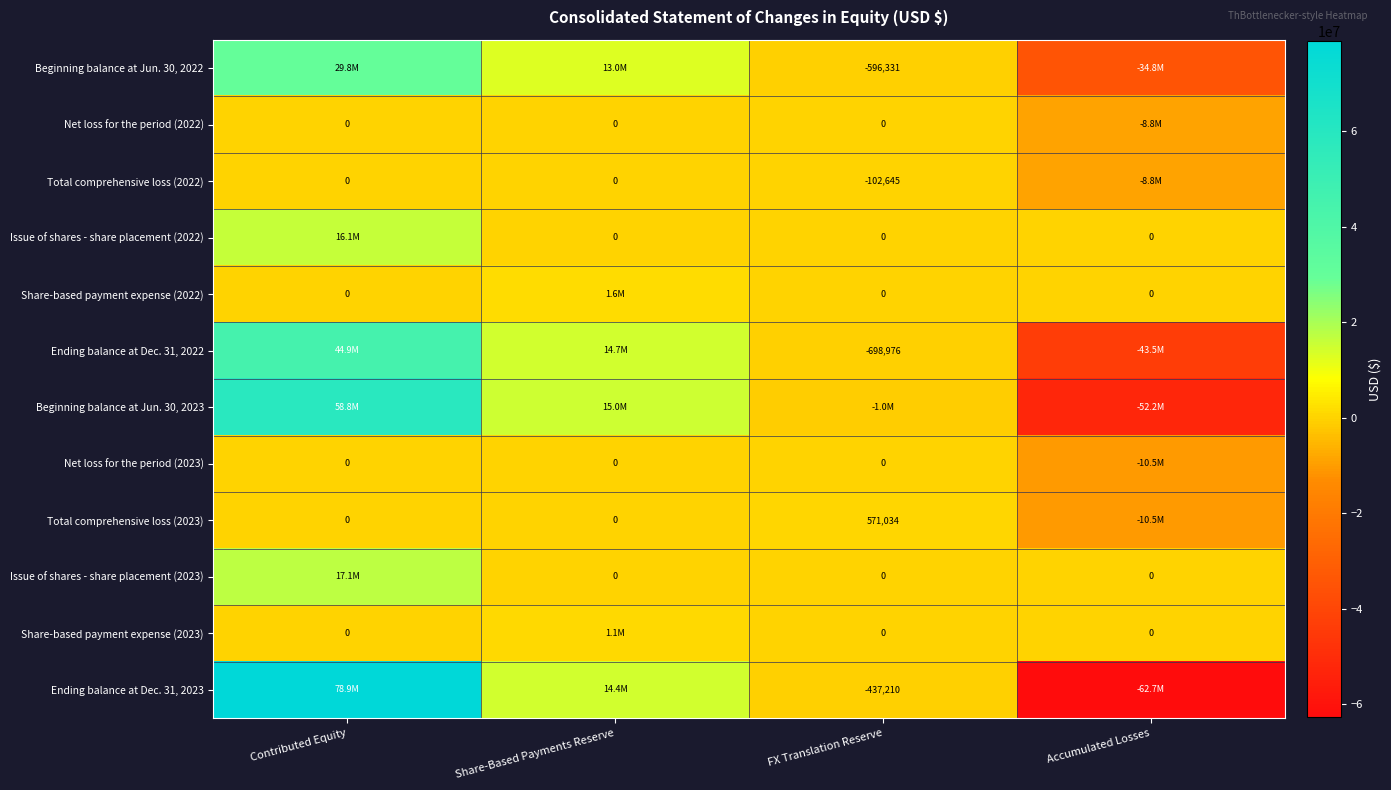

Is it true that Total comprehensive loss (2023) equals 571034 at FX Translation Reserve?

True